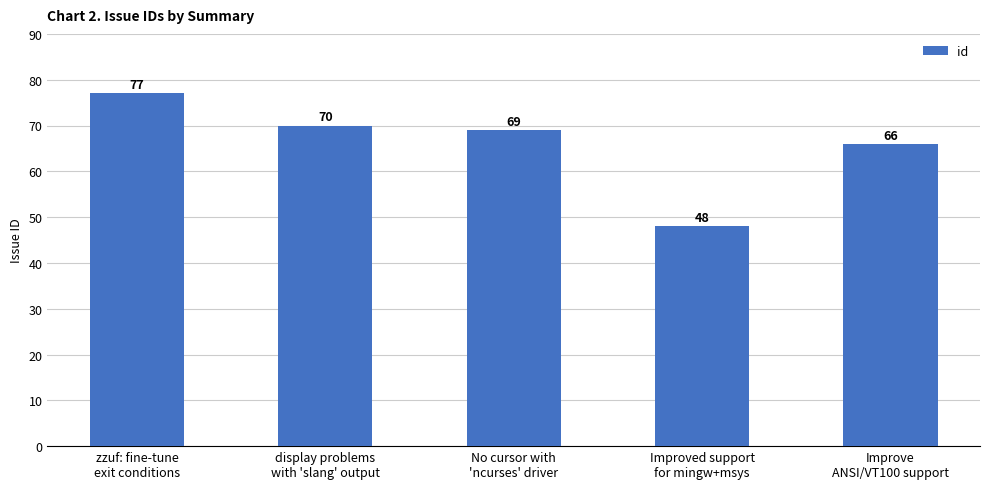

What is the label of the 4th bar from the left?

Improved support
for mingw+msys